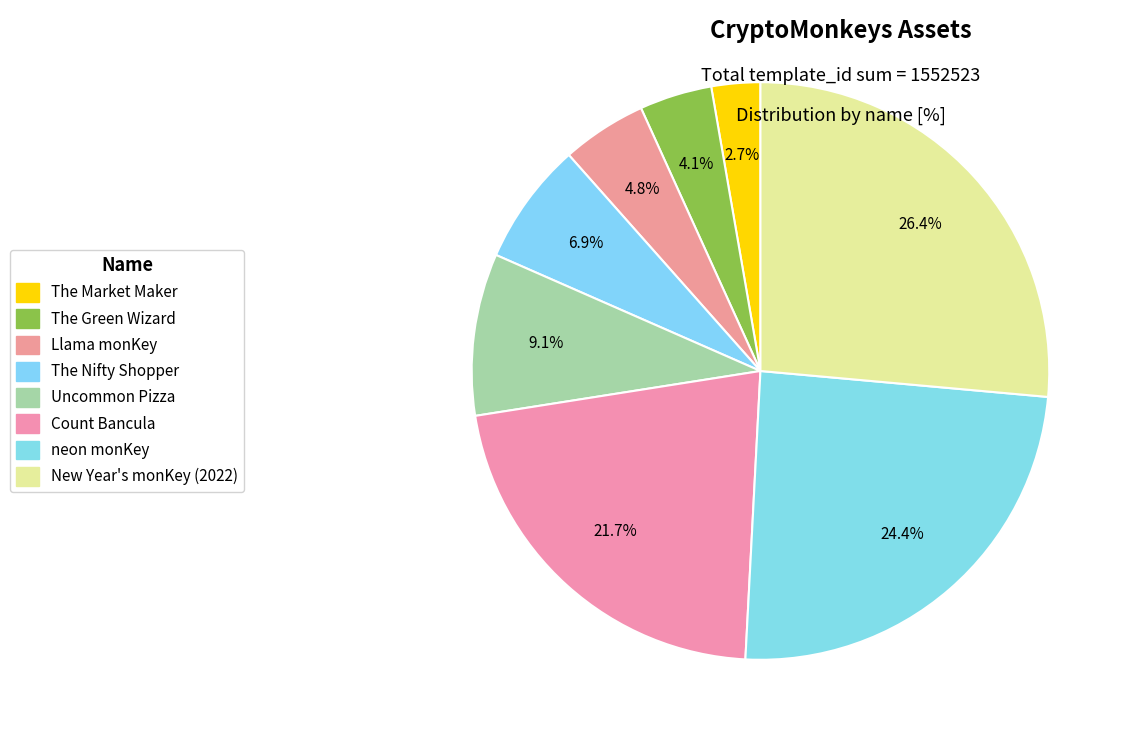

Is the sum of The Market Maker and The Nifty Shopper greater than half?

No